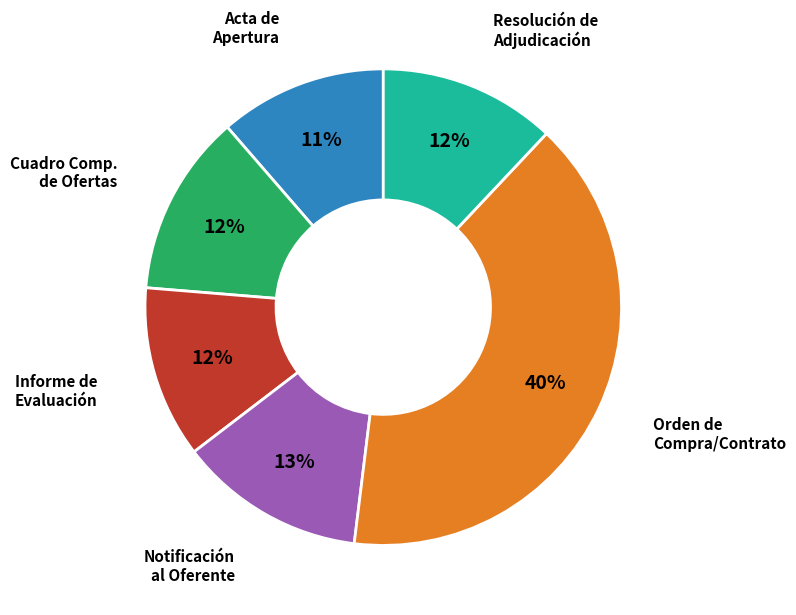

Does any single category account for the majority?

No